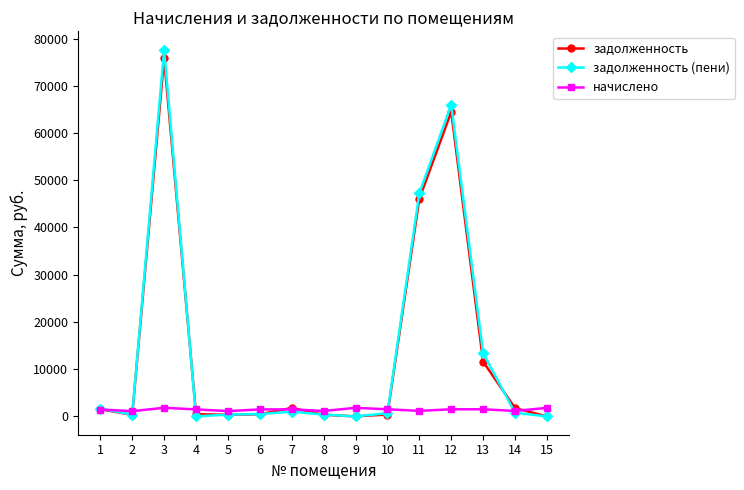

After their last crossing, which series has the higher values: начислено or задолженность?

начислено